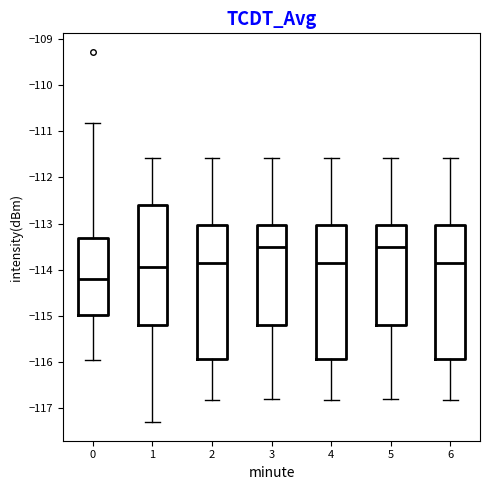

Which box's median line is the lowest?

0